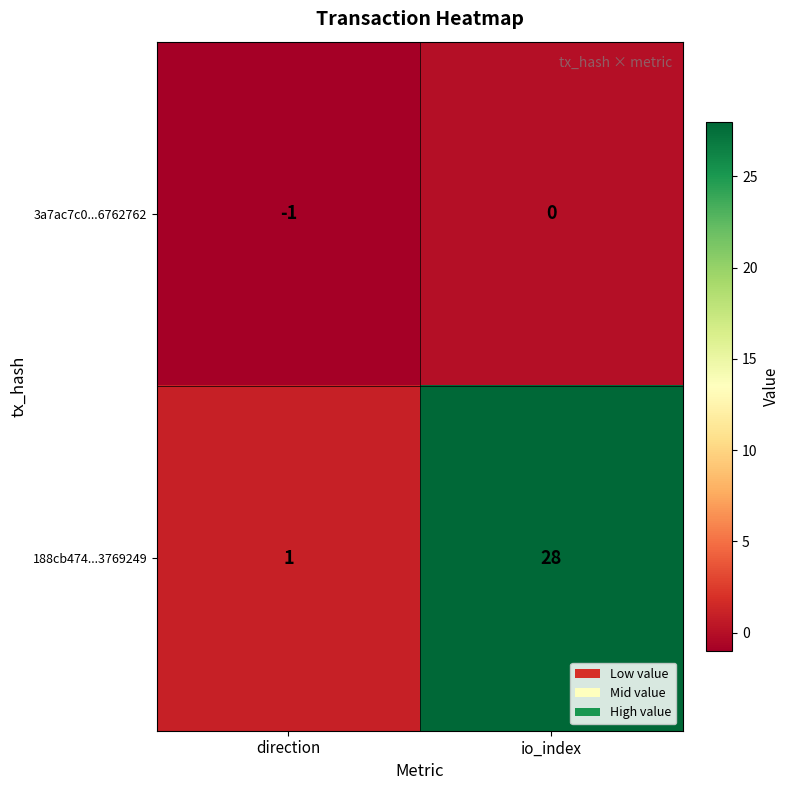

What is the spread (max minus min) of values at io_index?

28